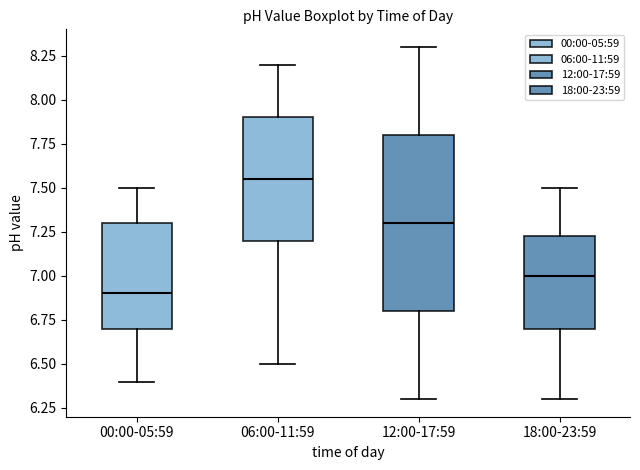

Which box's median line is the highest?

06:00-11:59